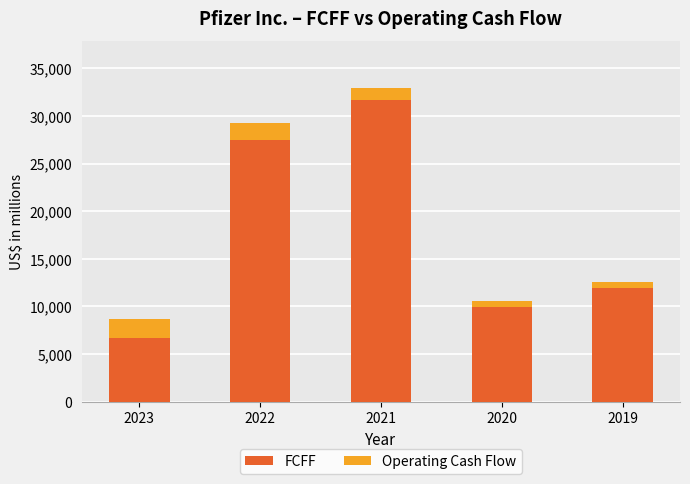

What is the sum of all FCFF values?

87668